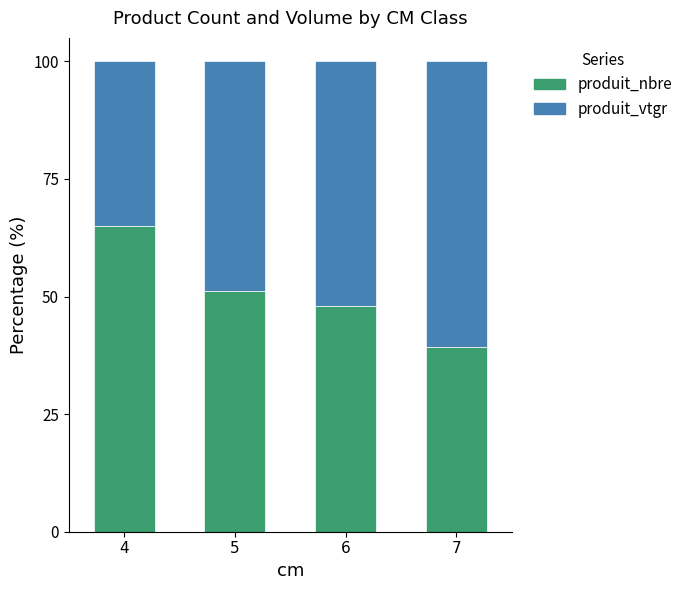

Rank the categories by produit_nbre value from highest to lowest.

4, 5, 6, 7